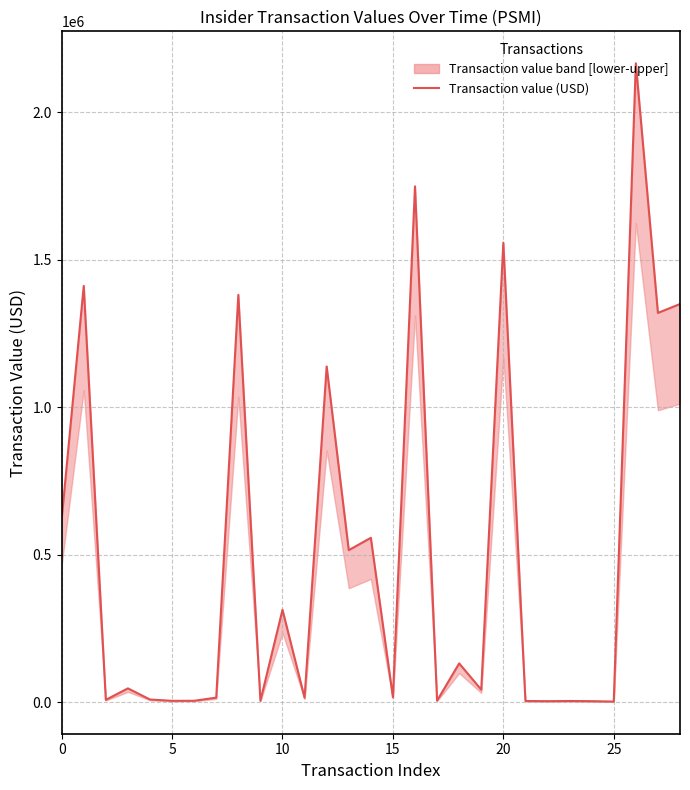

Reading right to left, list all the values displayed in this chart.

1350000	1320000	2165886	2905	4309	4860	4336	4844	1557580	43200	132293	6021	1748800	17505	557800	516056	1138538	15795	313898	5753	1381111	16293	5562	5422	9956	47670	8764	1411438	620870